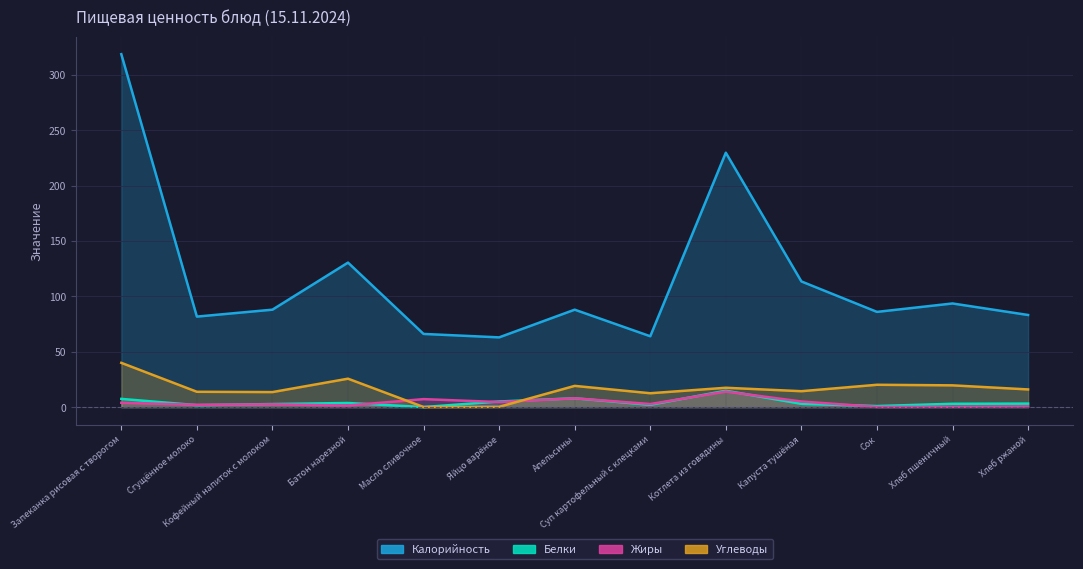

Read the Углеводы value at Сгущённое молоко.

13.9